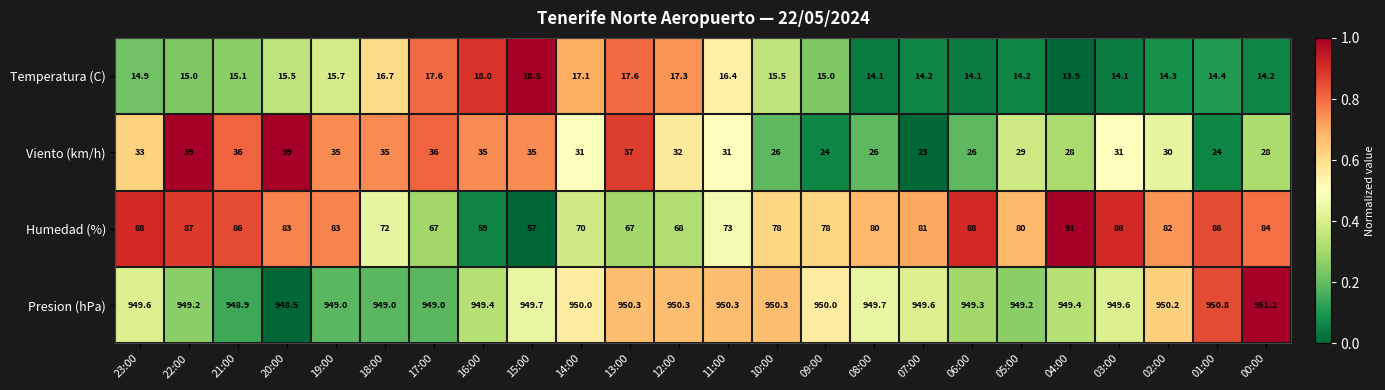

The Temperatura (C) series shows 9.6 at 23:00. True or false?

False